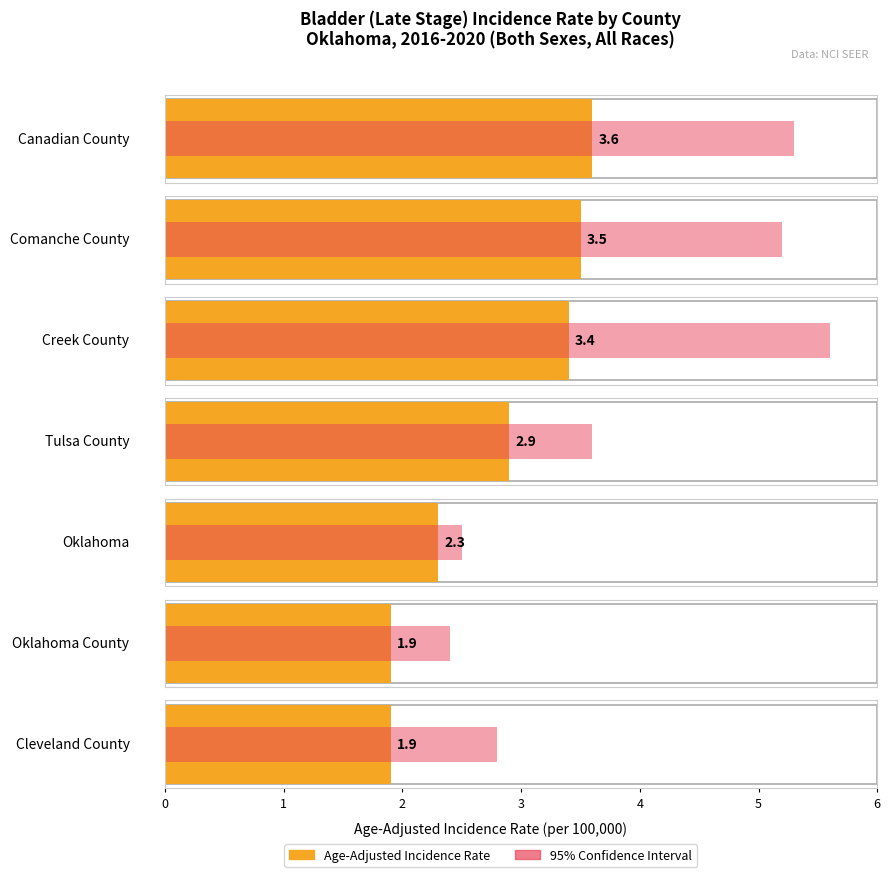

At which label is Upper 95% CI closest to 4?

Tulsa County